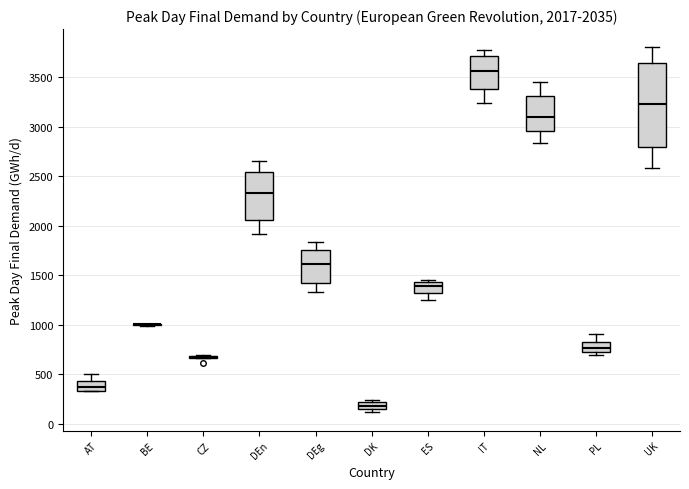

Which box is the tallest, from its lower edge to its upper edge?

UK